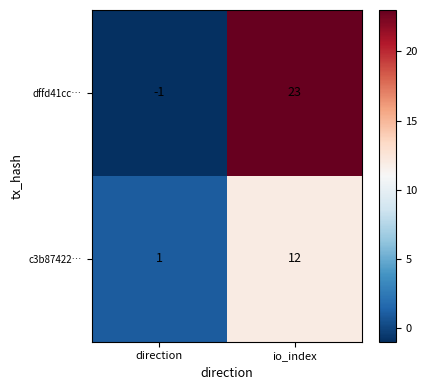

Rank the series by their average value, from highest to lowest.

dffd41cc…, c3b87422…